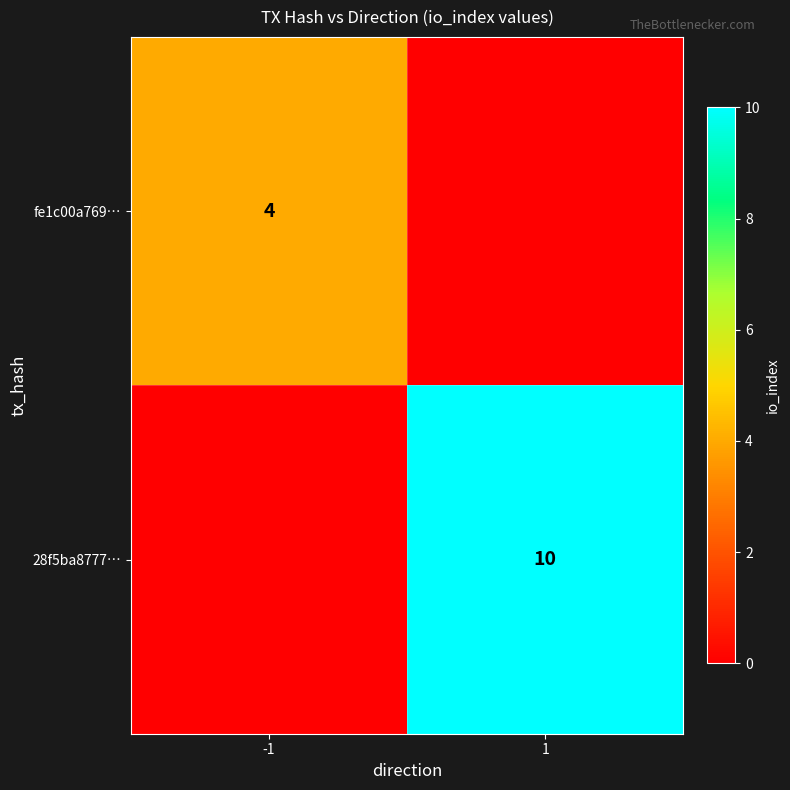

The value of 28f5ba8777… at 1 is 18. True or false?

False